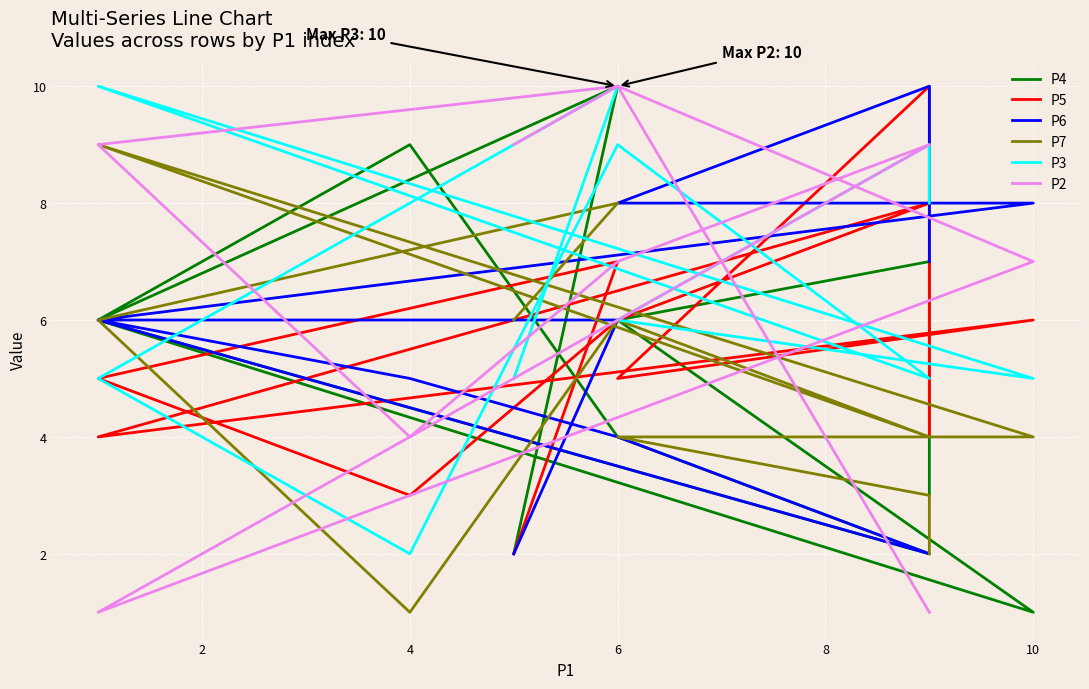

What are all the series names shown in the legend?

P4, P5, P6, P7, P3, P2